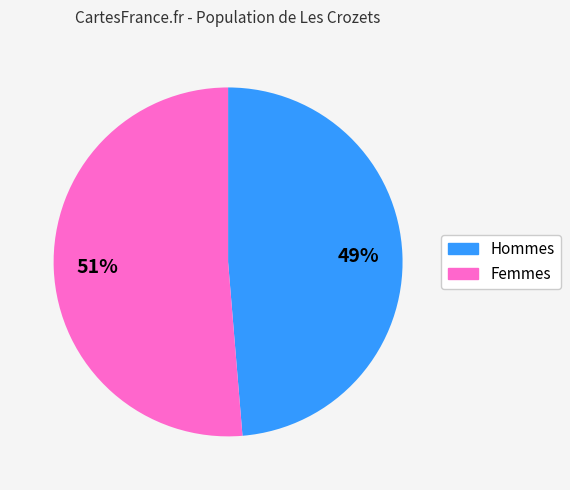

Which category has the biggest portion of the pie?

Femmes